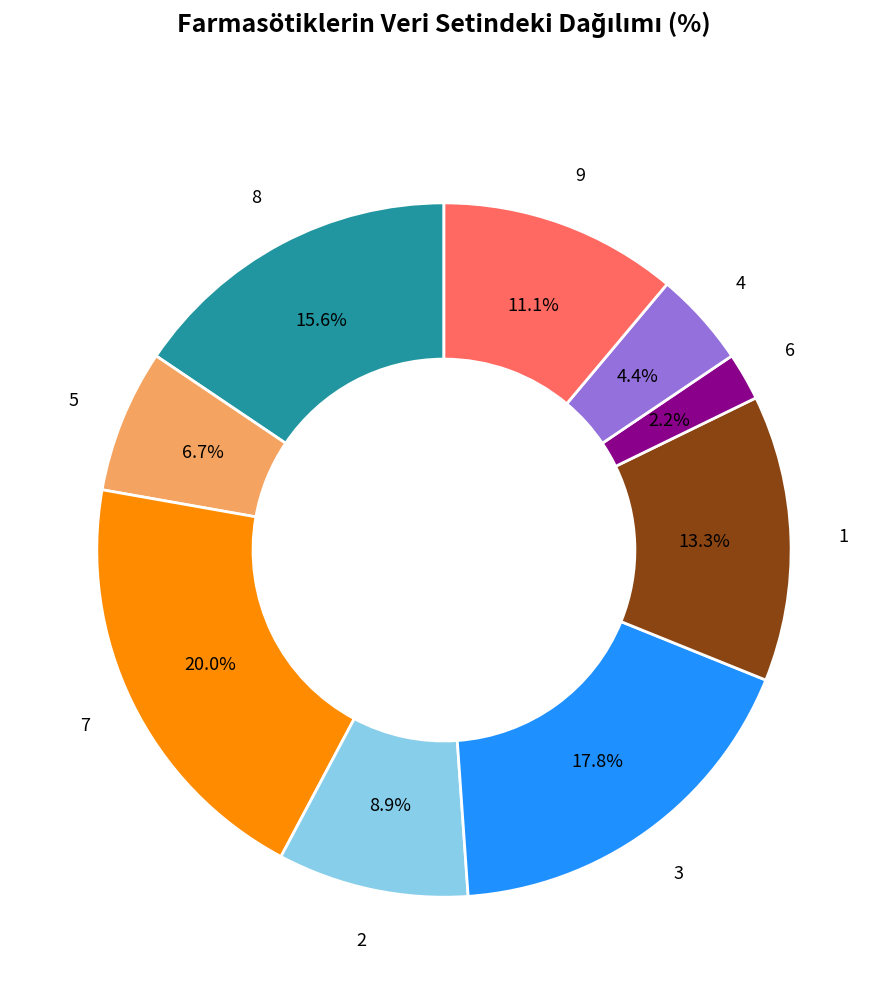

To the nearest percent, what is the average slice percentage?

11%